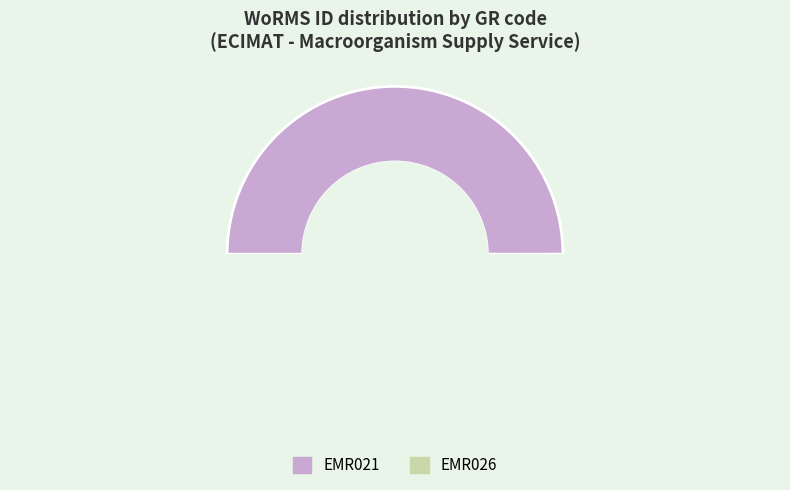

What is the change in value from EMR021 to EMR026?

+18